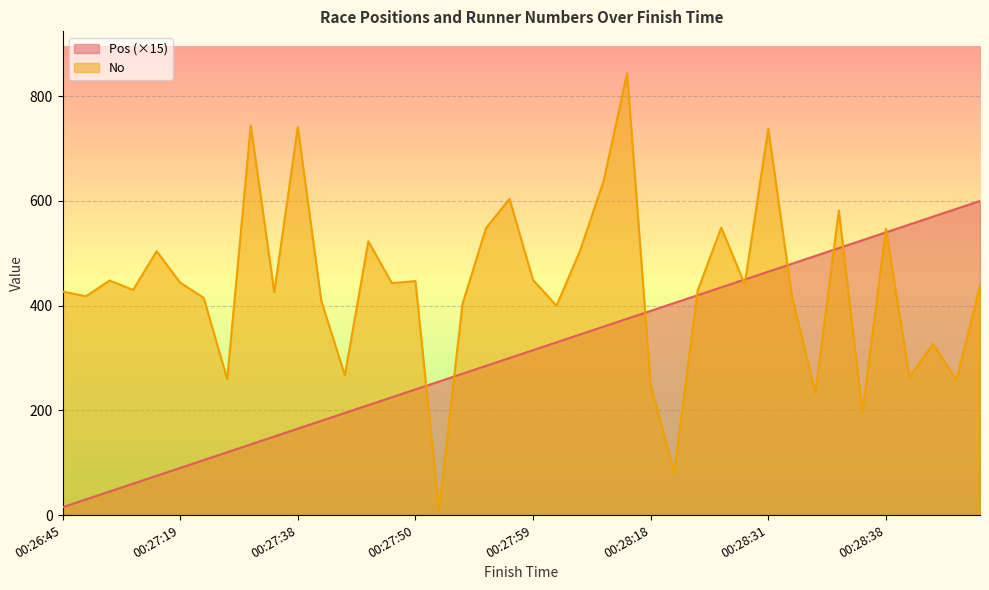

Which series has the largest range (max minus min)?

No